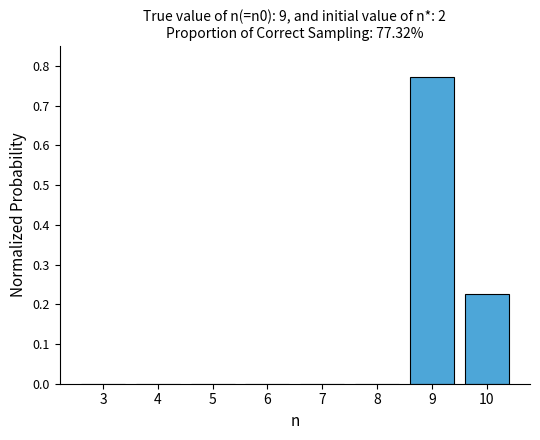

What is the sum of all values?

1.0